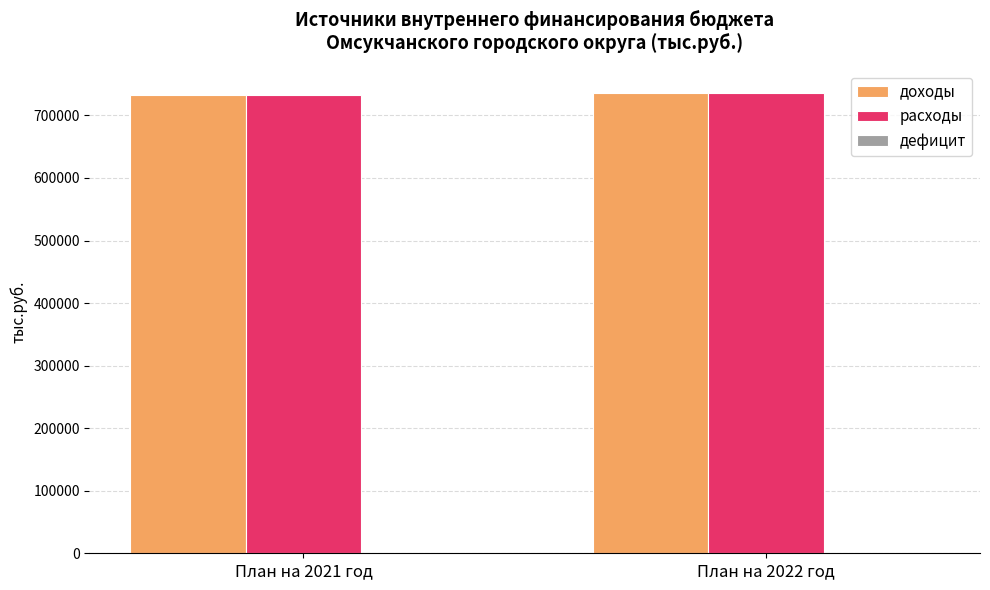

The value of расходы at План на 2022 год is 735832.8. True or false?

True